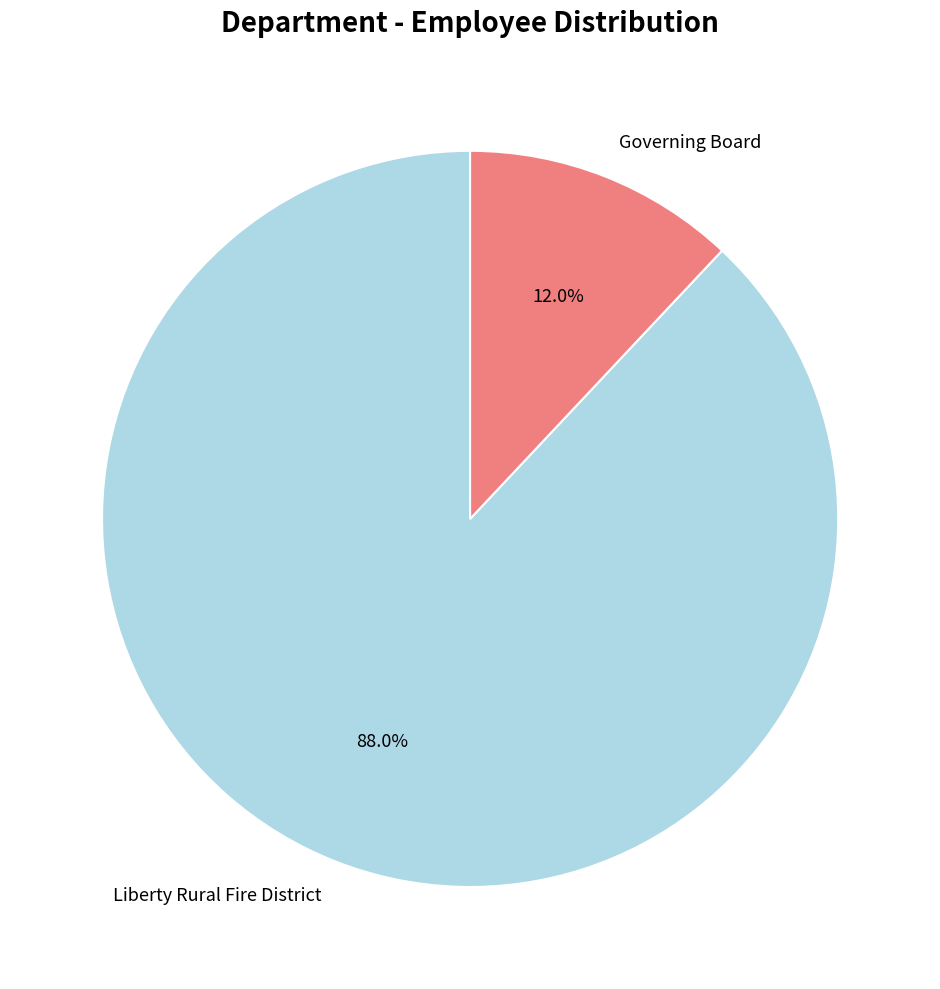

To the nearest percent, what percentage of the pie is Governing Board?

12%